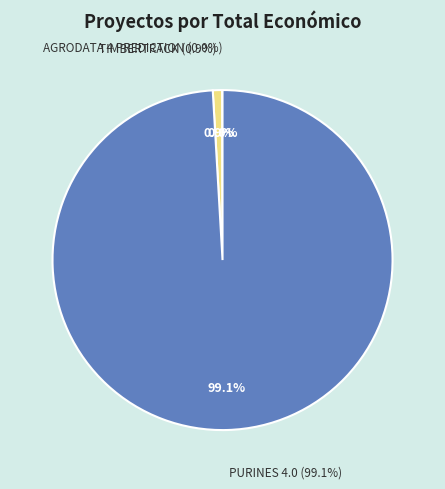

Which category has the biggest portion of the pie?

PURINES 4.0